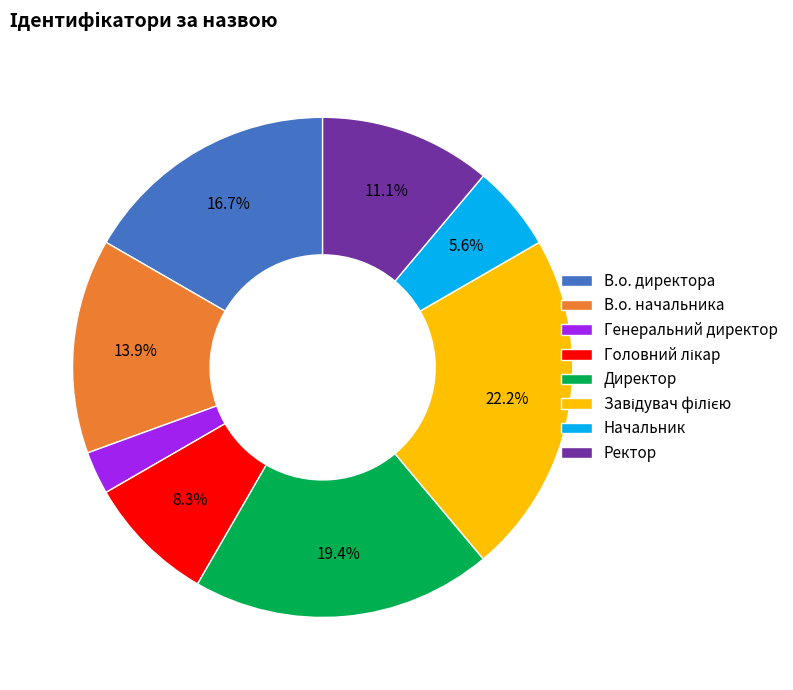

What percentage is NOT represented by Начальник?

94.4%